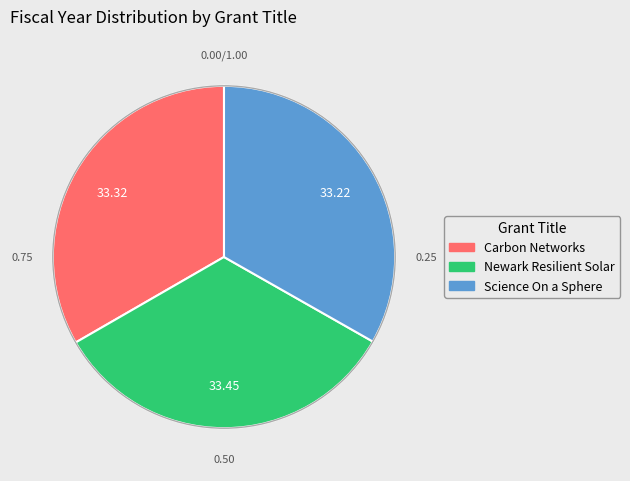

Is there a majority slice in this chart?

No